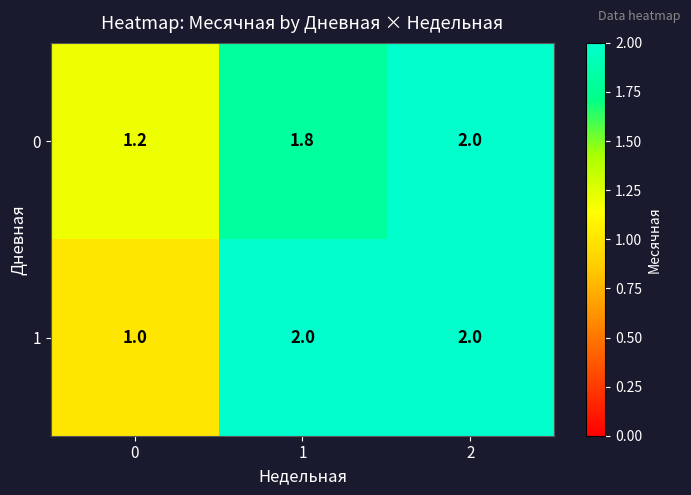

Read the 1 value at 1.

2.0